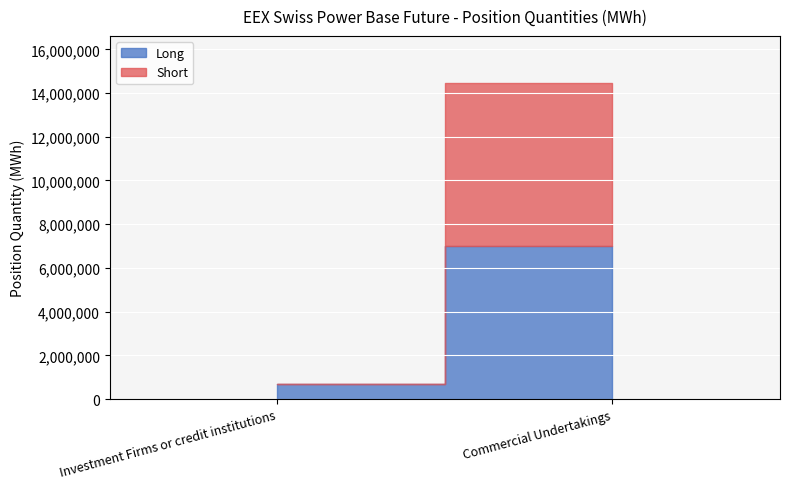

What is the label of the 2nd point from the left?

Commercial Undertakings